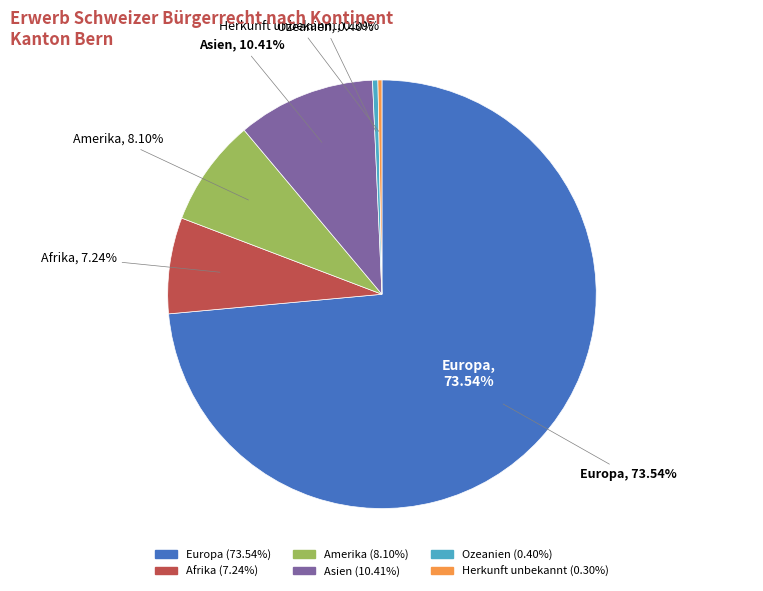

The Amerika slice represents 14% of the pie. True or false?

False